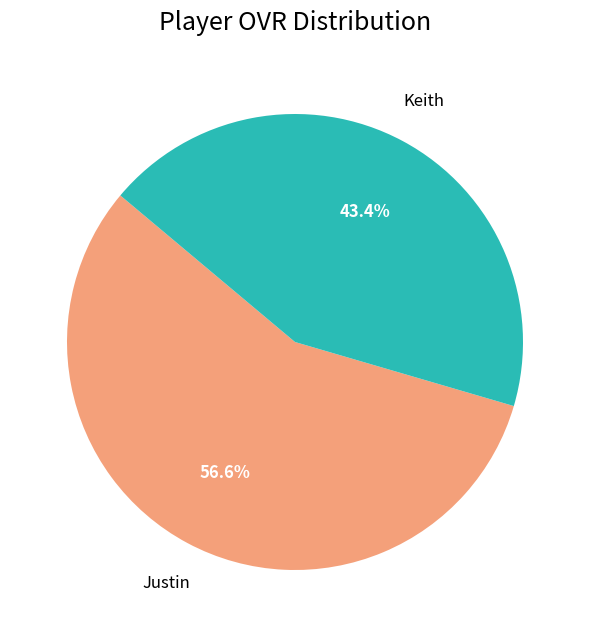

How many slices are in this pie chart?

2